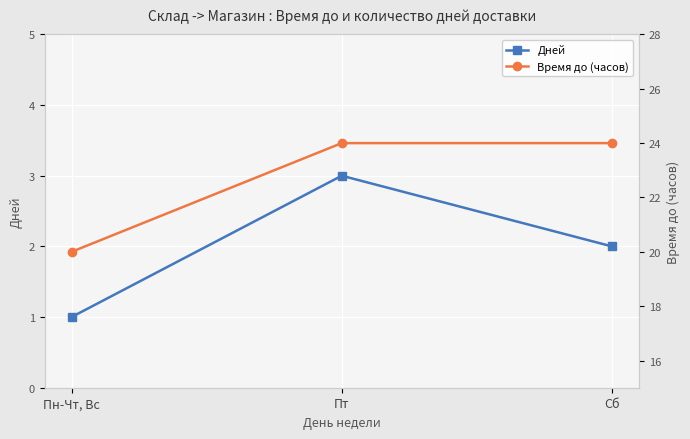

Reading right to left, transcribe all the data shown in this chart.

Дней: 2	3	1
Время до (часов): 24	24	20